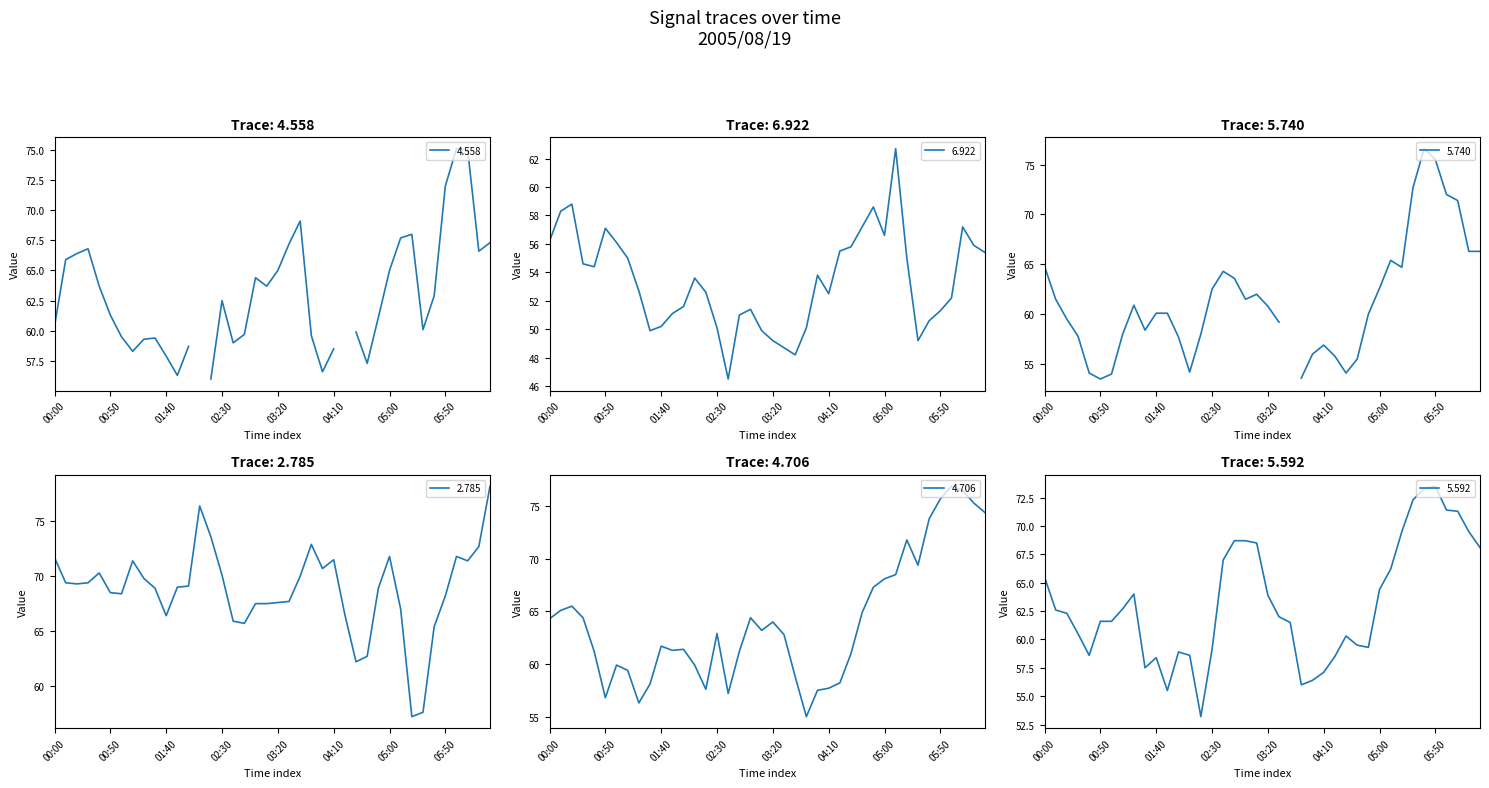

True or false: 6.922 and 2.785 cross at least once.

False